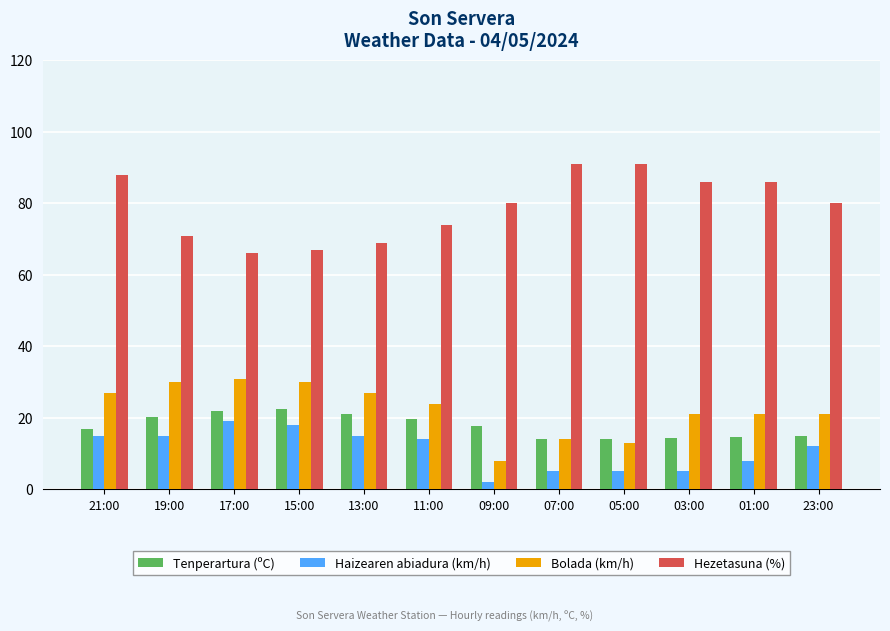

Are the bars grouped side by side (vs. stacked)?

Yes